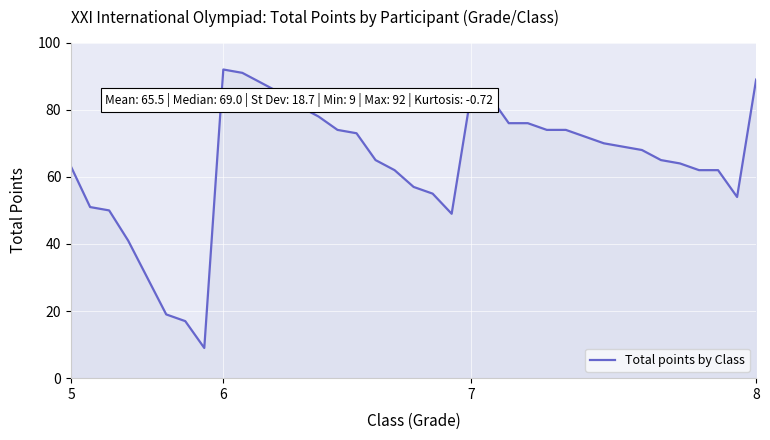

What is the difference between the maximum and minimum values?

83